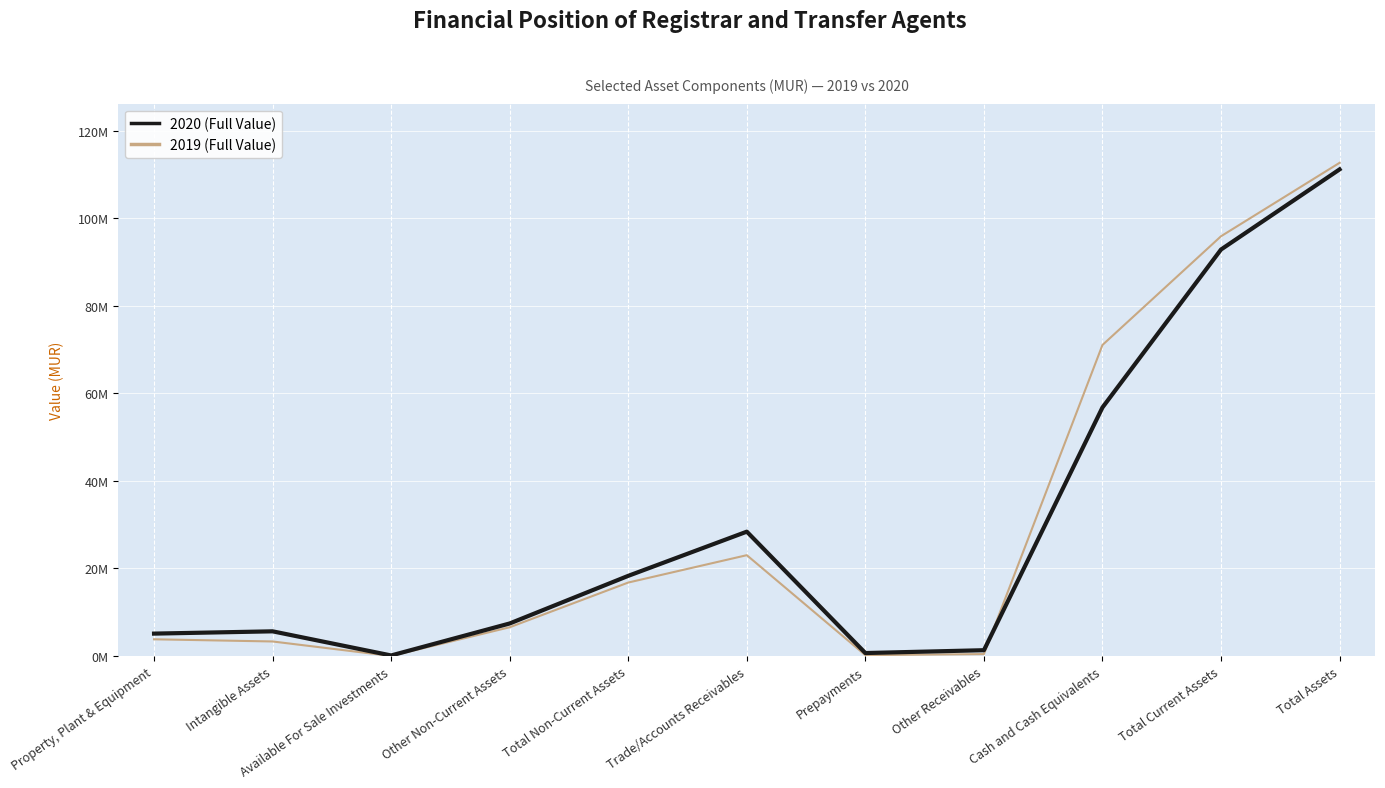

At Cash and Cash Equivalents, list the series in order from smallest to largest.

2020 (Full Value), 2019 (Full Value)